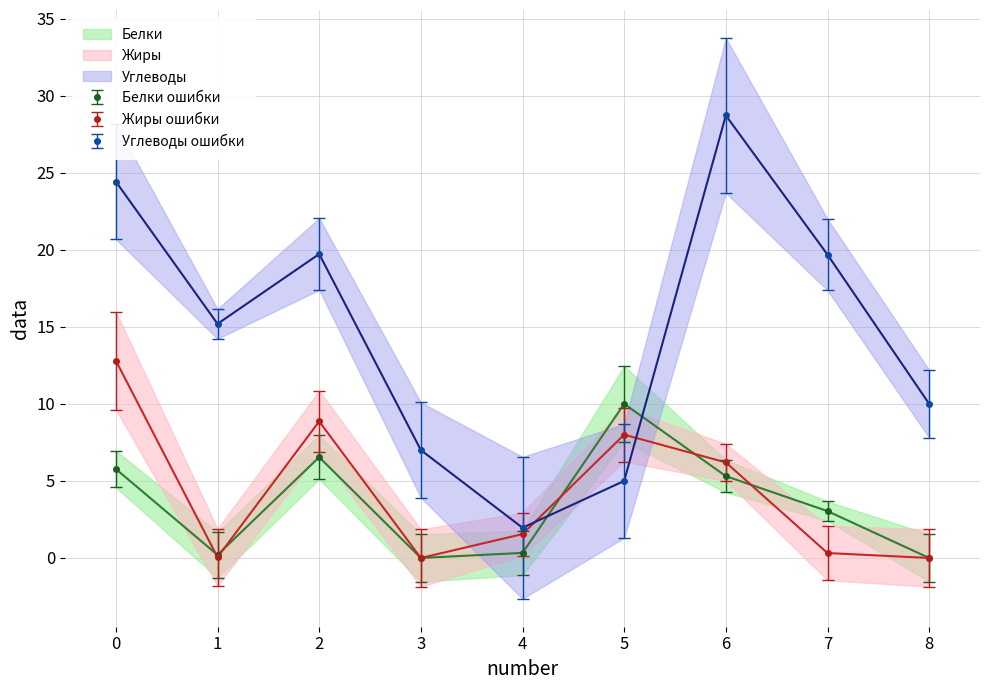

Is it true that Жиры ошибки equals 19.7 at 0?

False